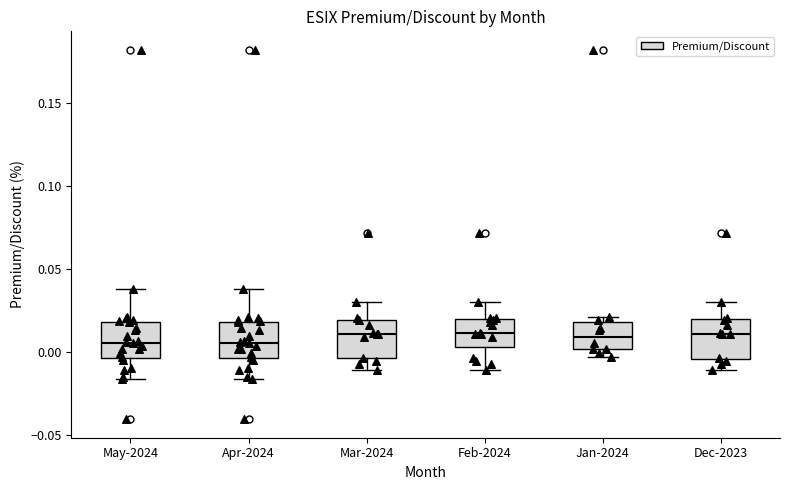

Reading left to right, transcribe this box plot: for each box, give where its median line is, the range the box spans, and where its two whiskers end, as read against the y-axis. The values are not printed on the chart, so give them approximately, as read against the axis.

May-2024: median 0.005, box -0.005 to 0.020, whiskers -0.015 to 0.040
Apr-2024: median 0.005, box -0.005 to 0.020, whiskers -0.015 to 0.040
Mar-2024: median 0.010, box -0.005 to 0.020, whiskers -0.010 to 0.030
Feb-2024: median 0.010, box 0.005 to 0.020, whiskers -0.010 to 0.030
Jan-2024: median 0.010, box 0.000 to 0.020, whiskers -0.005 to 0.020 (just above the box's upper edge)
Dec-2023: median 0.010, box -0.005 to 0.020, whiskers -0.010 to 0.030